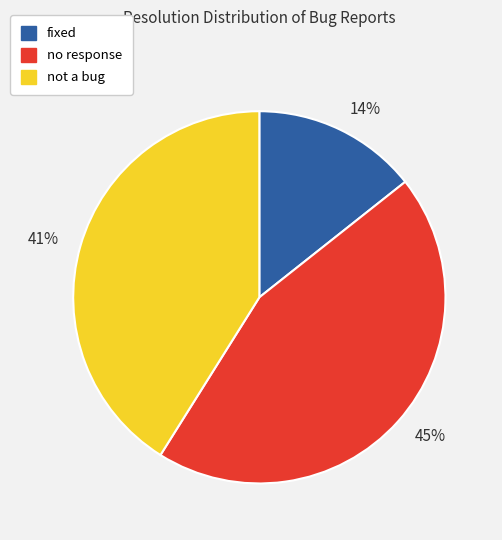

To the nearest percent, what is the average slice percentage?

33%